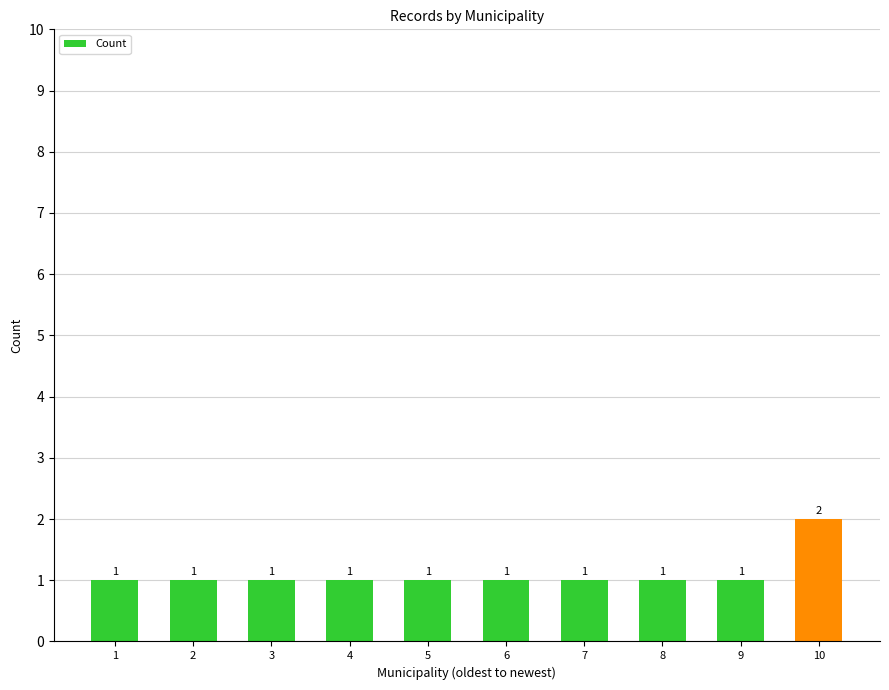

At which category does the chart reach its peak across all series?

10